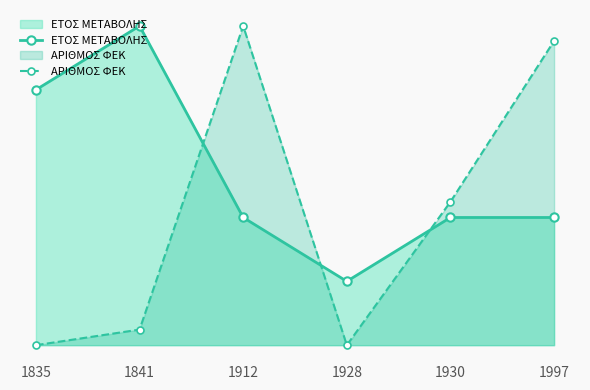

Where do ΑΡΙΘΜΟΣ ΦΕΚ and ΕΤΟΣ ΜΕΤΑΒΟΛΗΣ first cross each other?

1841 and 1912